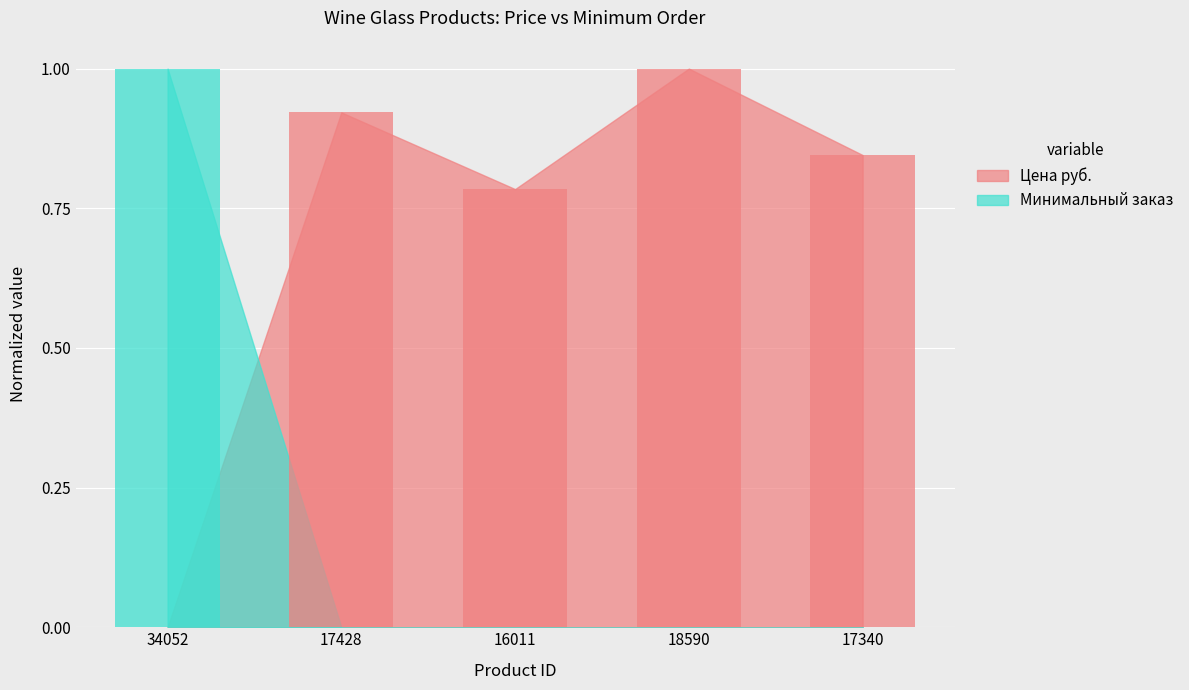

What is the label of the 3rd bar from the left?

16011